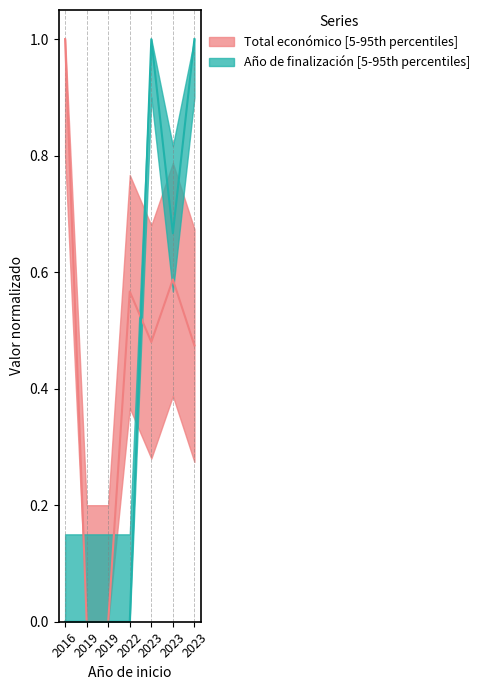

Reading left to right, extract all data points from this chart.

1.0	0.0	0.0	0.6	0.5	0.6	0.5